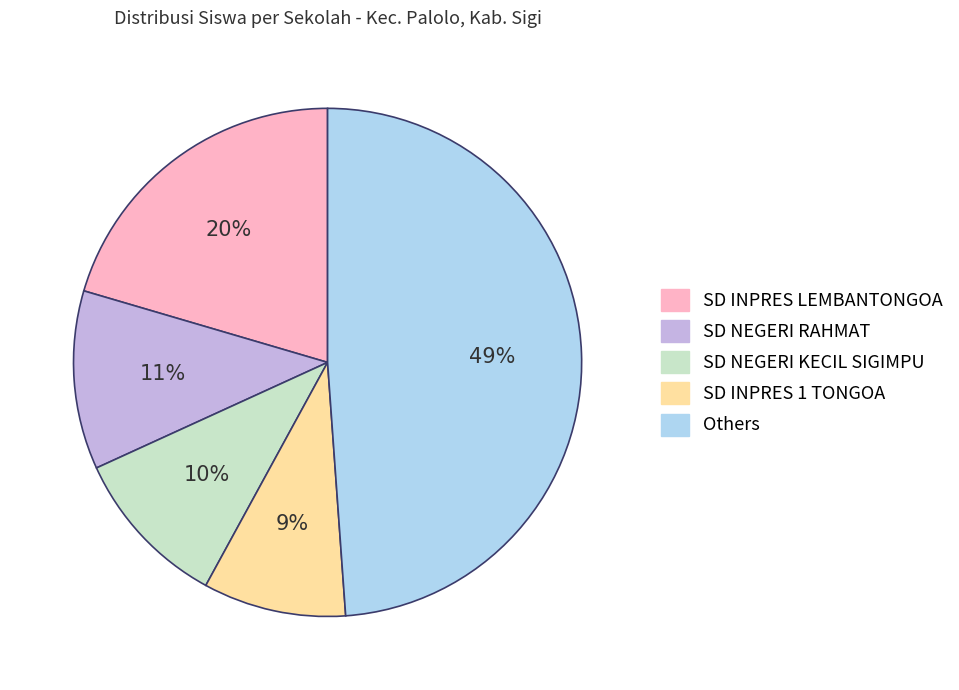

Is there any slice that represents more than half of the pie?

No